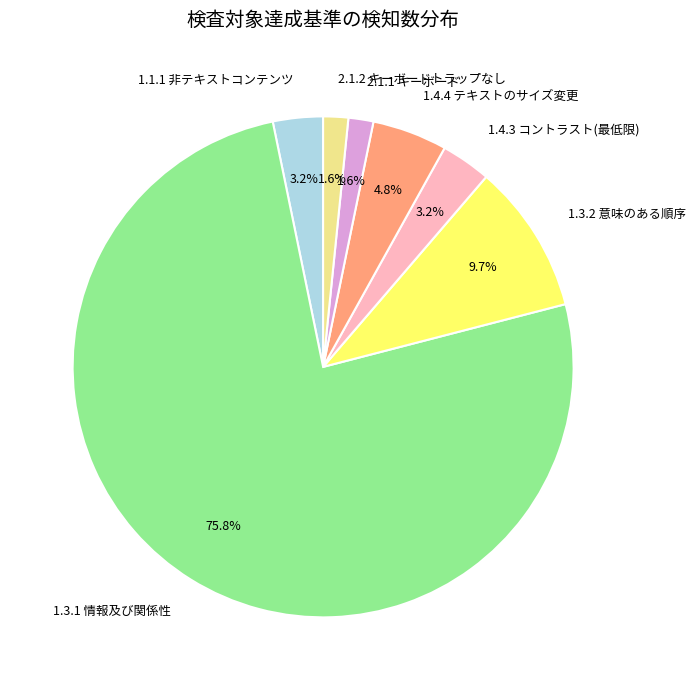

Do 1.1.1 非テキストコンテンツ and 1.4.3 コントラスト(最低限) together represent more than half of the pie?

No